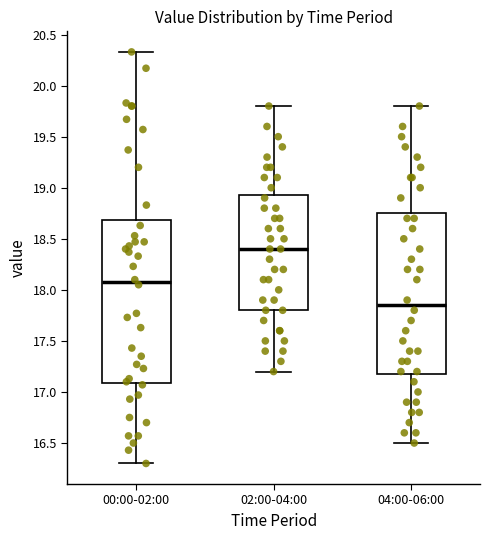

Reading left to right, transcribe this box plot: for each box, give where its median line is, the range the box spans, and where its two whiskers end, as read against the y-axis. The values are not printed on the chart, so give them approximately, as read against the axis.

00:00-02:00: median 18.10, box 17.10 to 18.70, whiskers 16.30 to 20.35
02:00-04:00: median 18.40, box 17.80 to 18.95, whiskers 17.20 to 19.80
04:00-06:00: median 17.85, box 17.20 to 18.75, whiskers 16.50 to 19.80